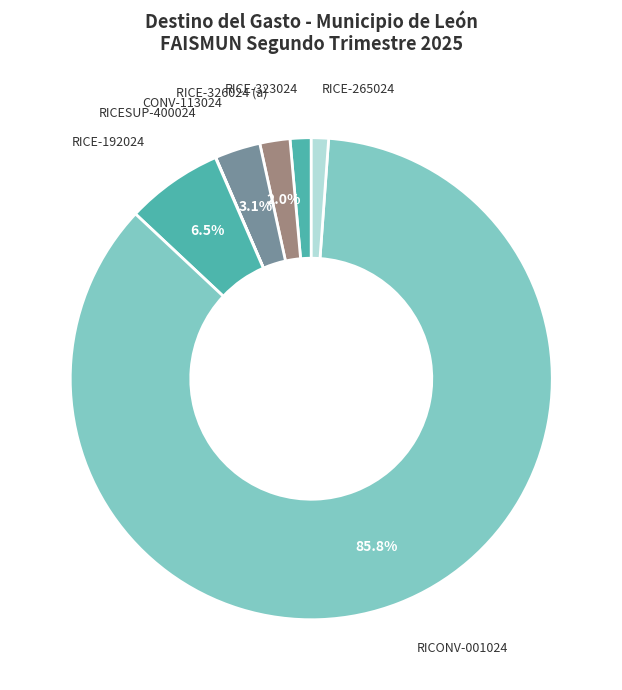

Which category has the biggest portion of the pie?

RICONV-001024